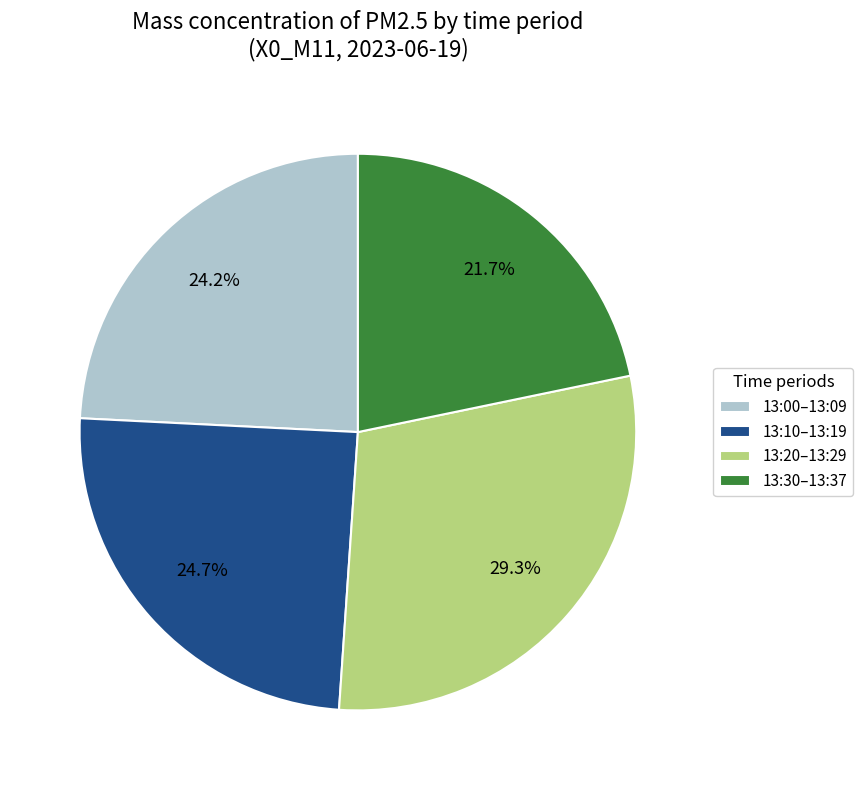

How many slices are in this pie chart?

4